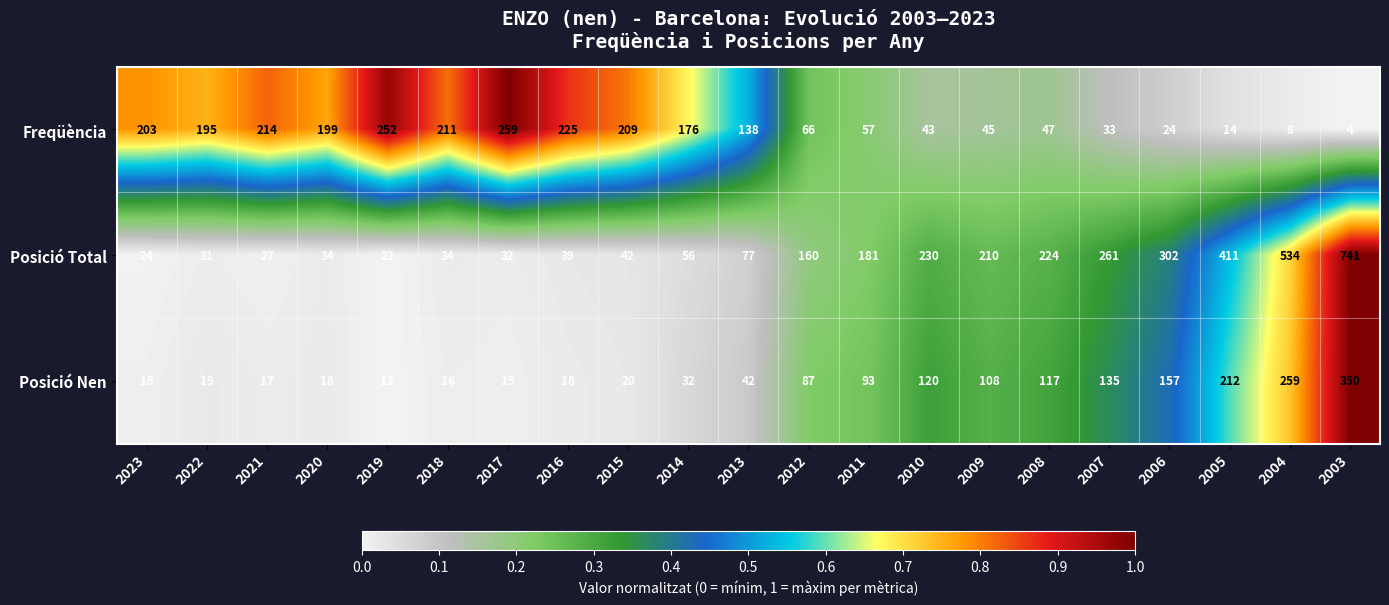

What is the total value across all series at 2018?

261